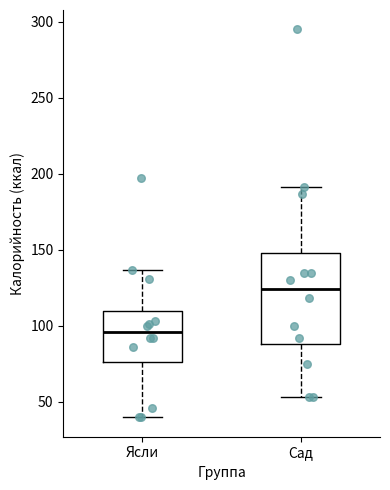

Comparing the boxes themselves (not the whiskers), which one is the tallest?

Сад